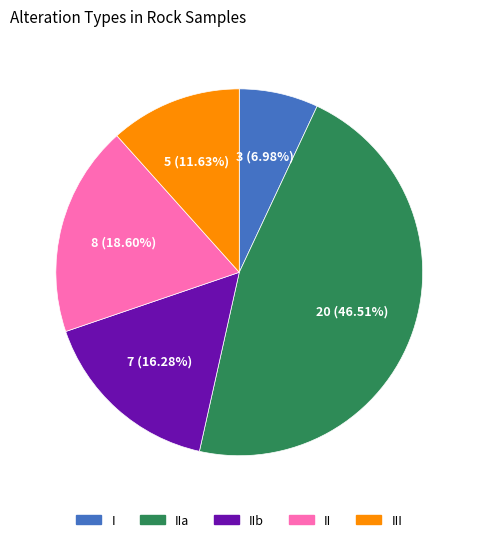

Do IIb and IIa together represent more than half of the pie?

Yes